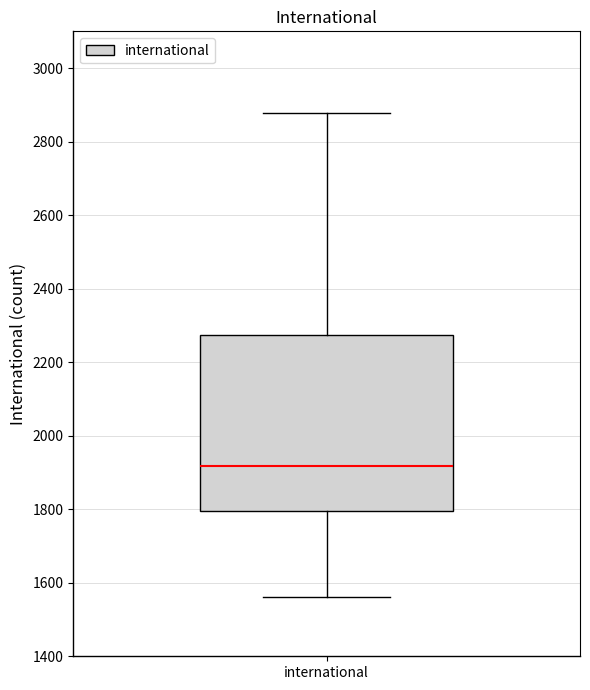

Transcribe this box plot: give where the median line is, the range the box spans, and where the two whiskers end, as read against the y-axis. The values are not printed on the chart, so give them approximately, as read against the axis.

median 1920, box 1800 to 2280, whiskers 1560 to 2880